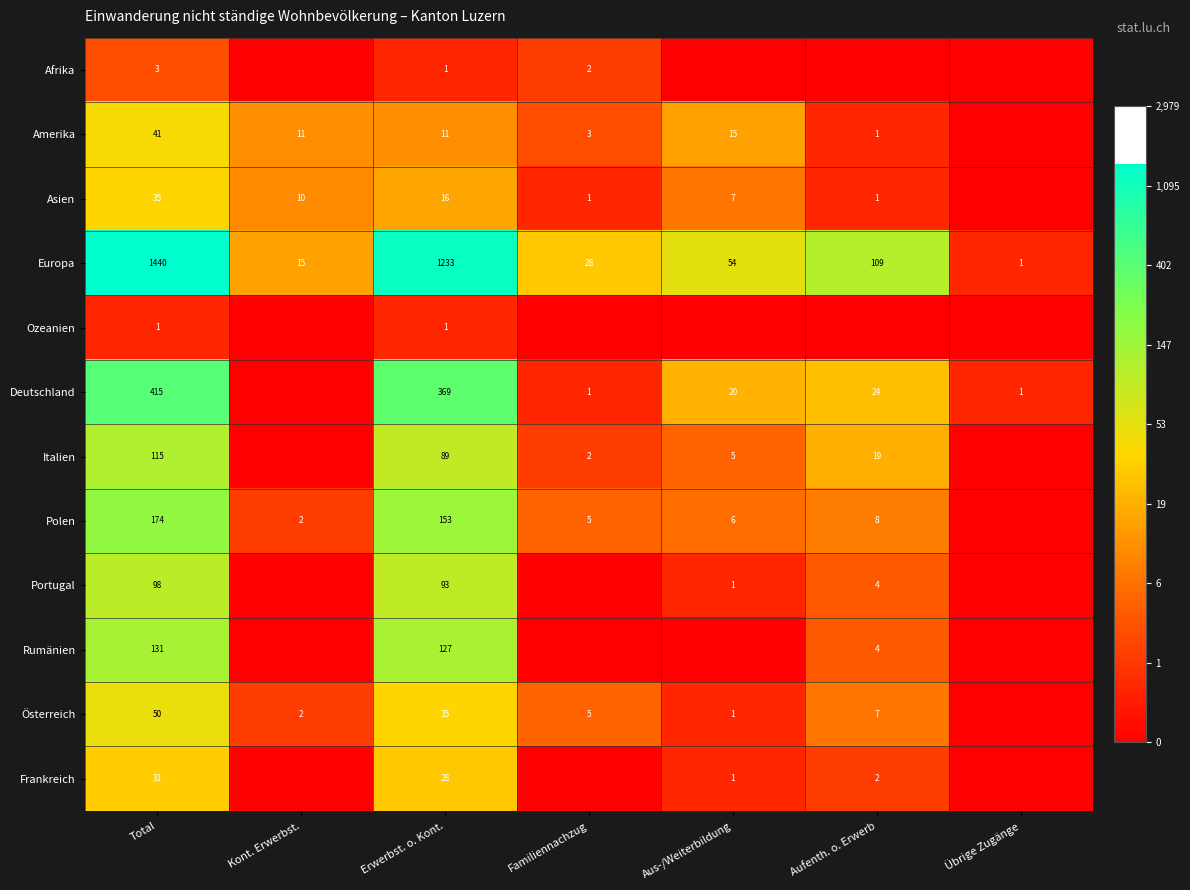

At how many categories does at least one series exceed 1?

6